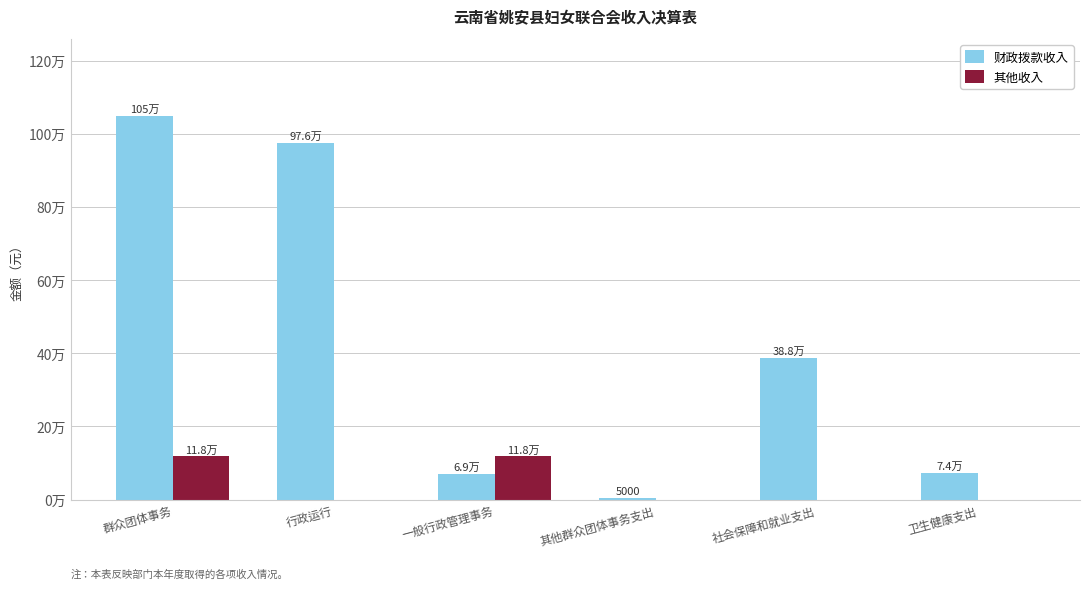

The 财政拨款收入 series shows 68880.2 at 一般行政管理事务. True or false?

True